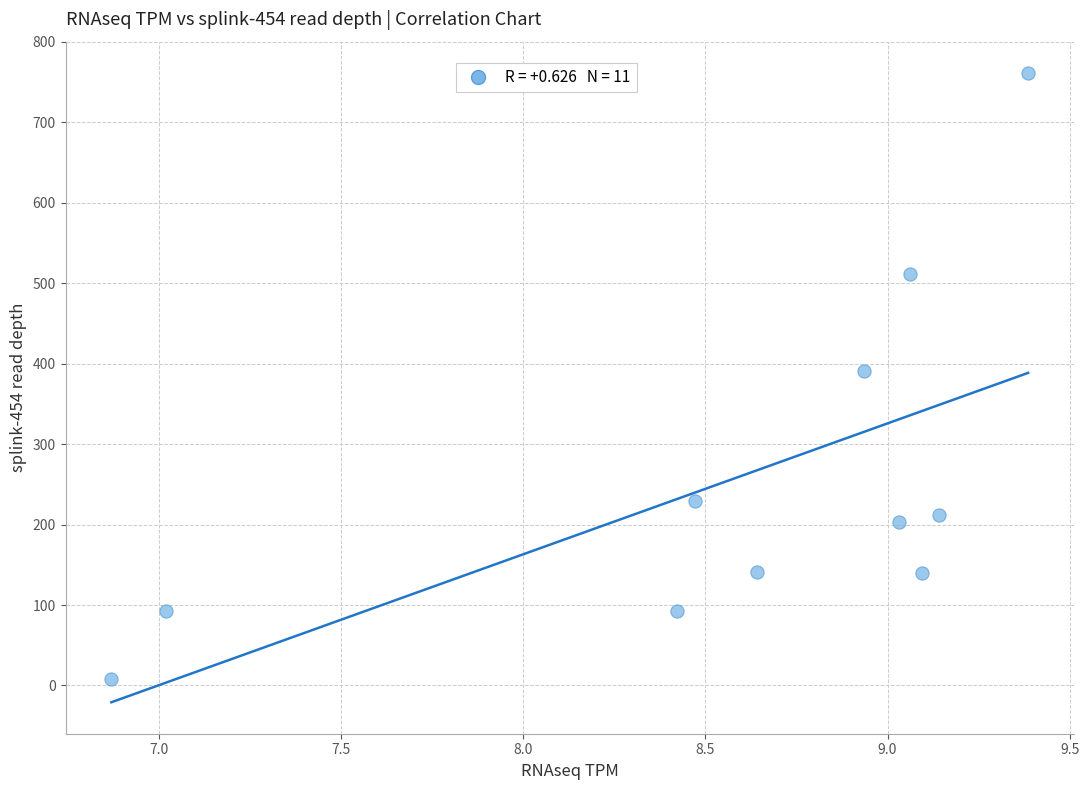

What is the average Y value?

253